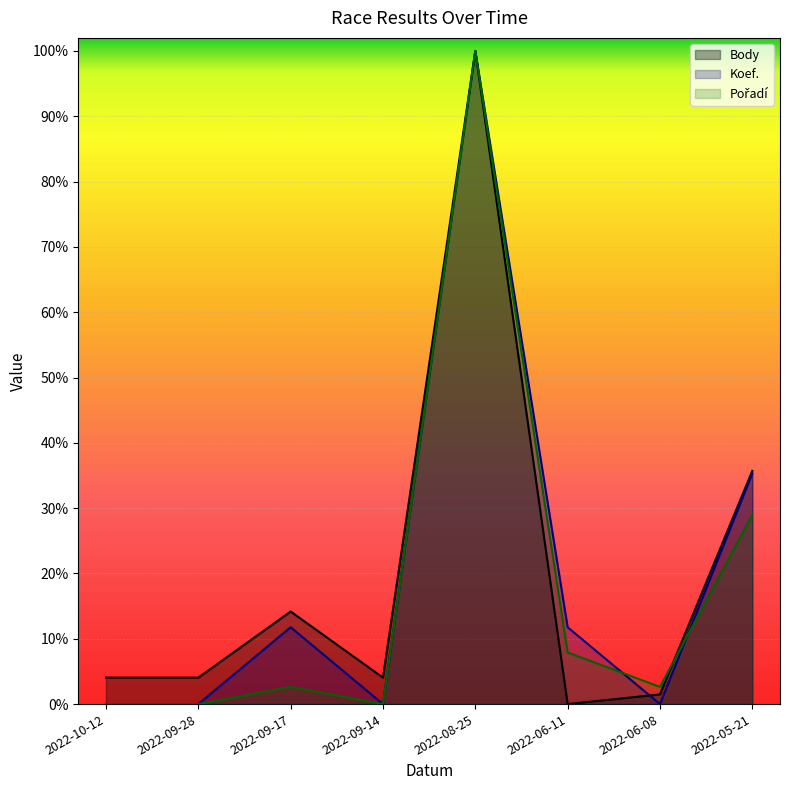

How many distinct data groups are displayed?

3